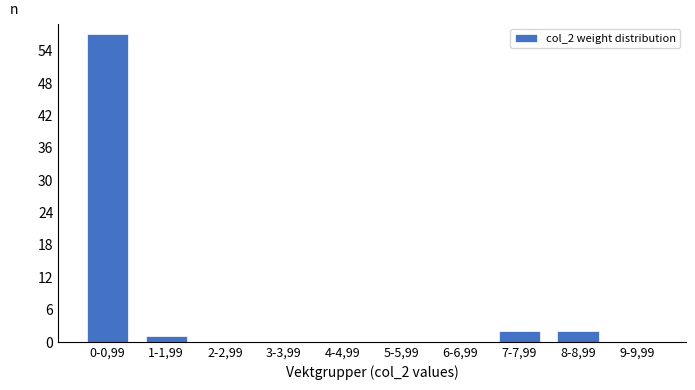

At which category does the chart reach its peak across all series?

0-0,99